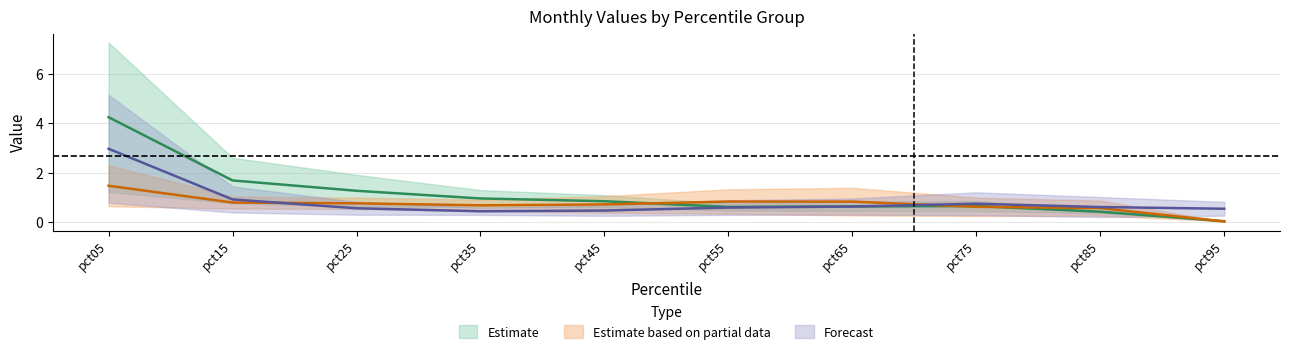

At which category does Jul reach its first local valley?

pct35